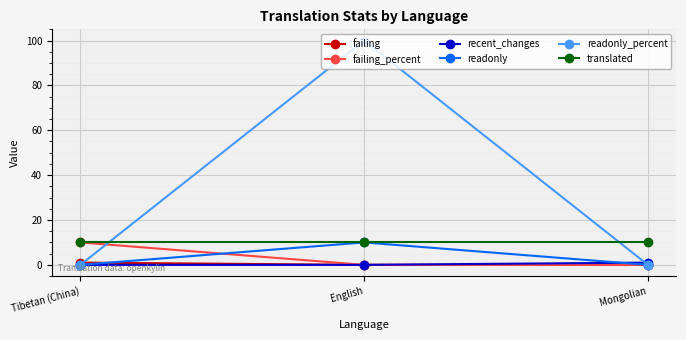

What is the label of the 3rd point from the left?

Mongolian